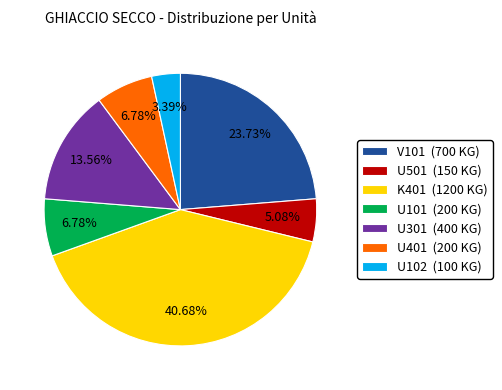

What is the ratio of the value at U102 to the value at V101?

0.1